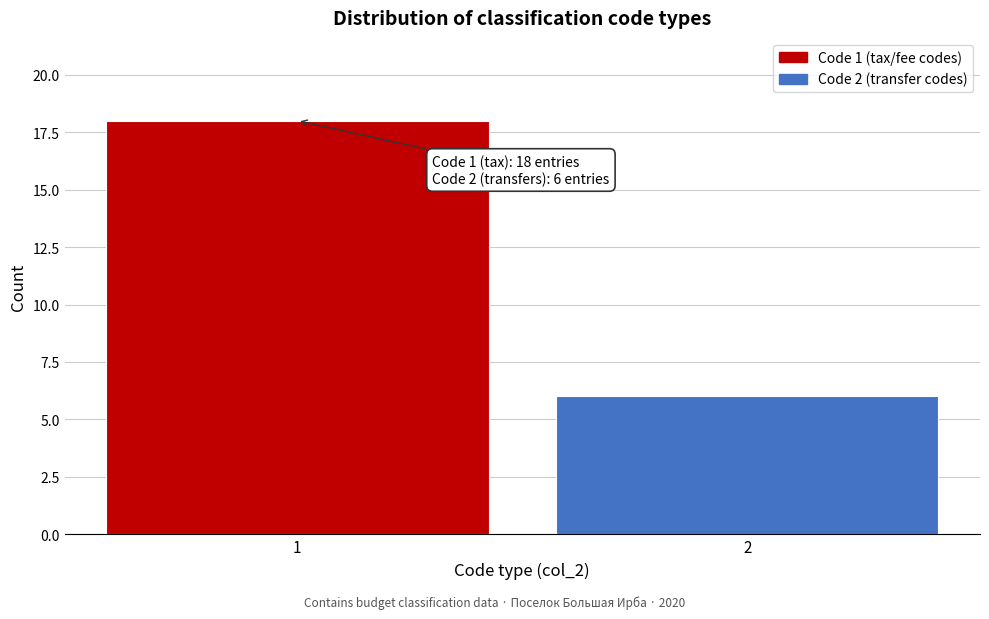

Reading left to right, transcribe all the data shown in this chart.

18	6